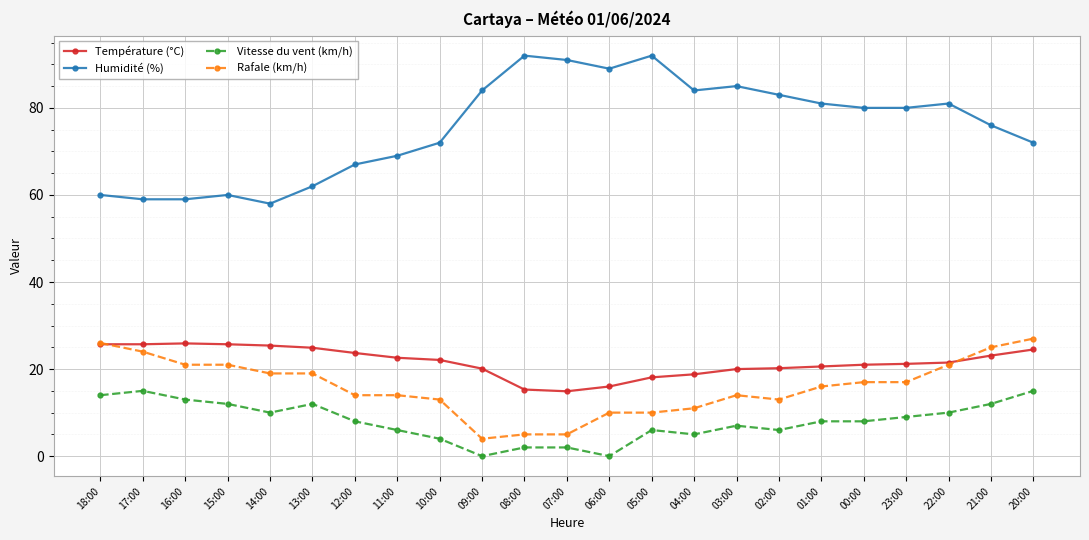

True or false: Humidité (%) has more than 2 interior local peaks.

True